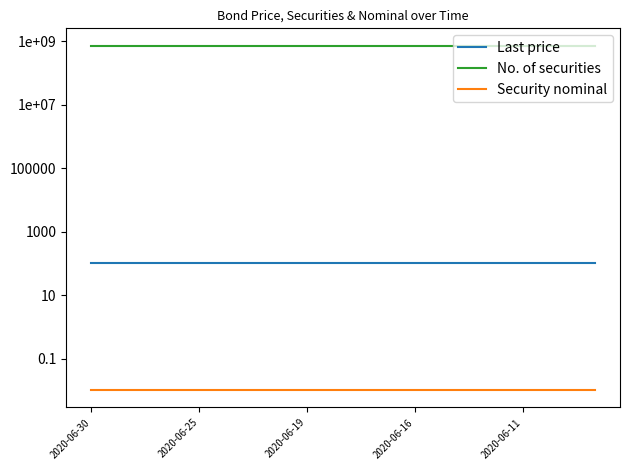

What value does the Last price series have at 5?

99.7